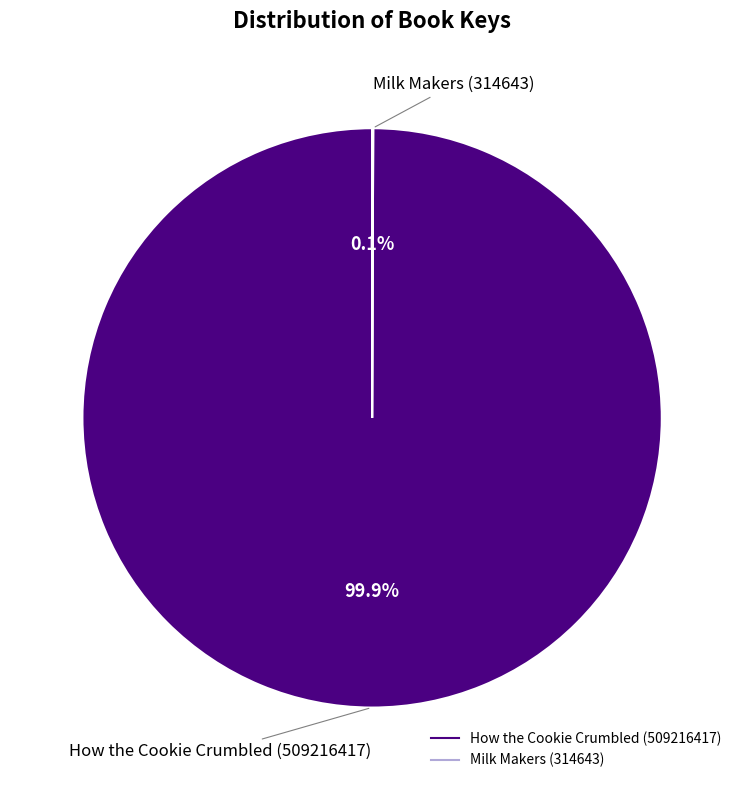

Which category accounts for the majority?

How the Cookie Crumbled (509216417)